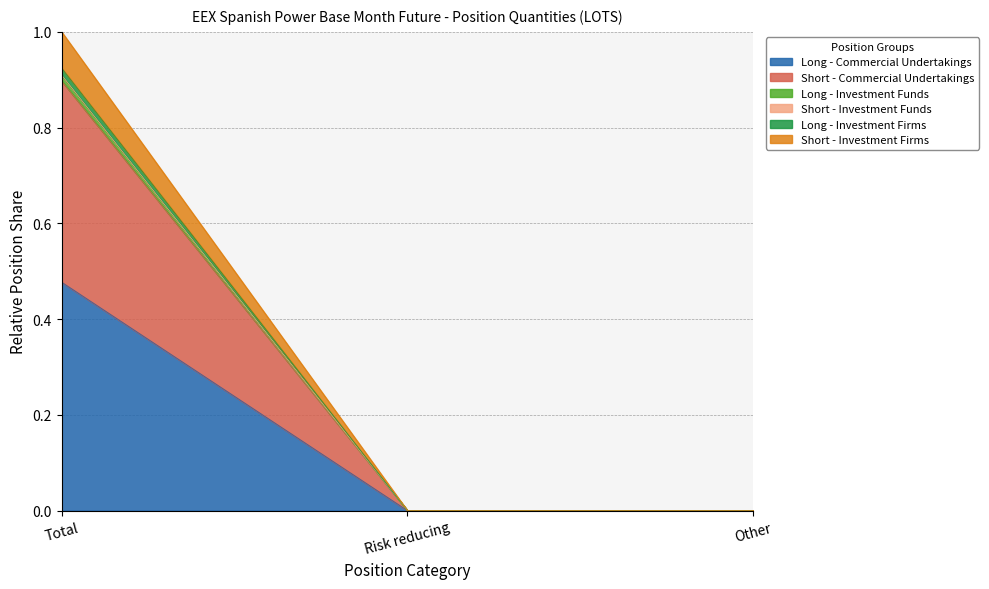

What is the difference between the maximum and minimum values in the Long - Commercial Undertakings series?

0.5